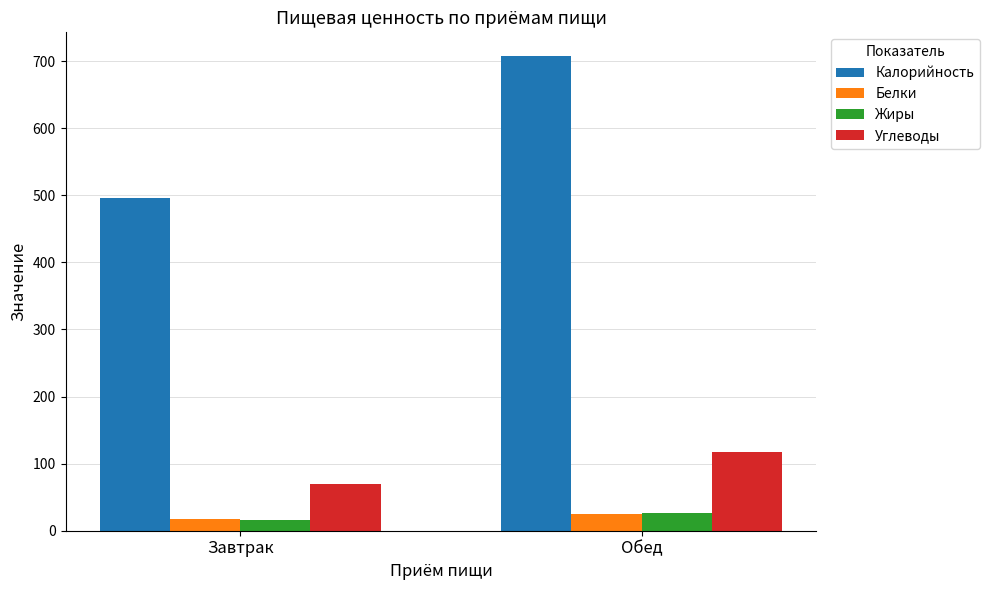

What position from the left is Завтрак?

1